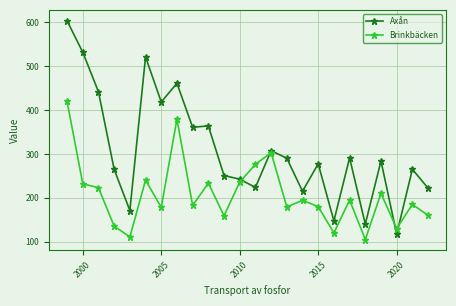

True or false: Axån has more than 1 interior local peaks.

True